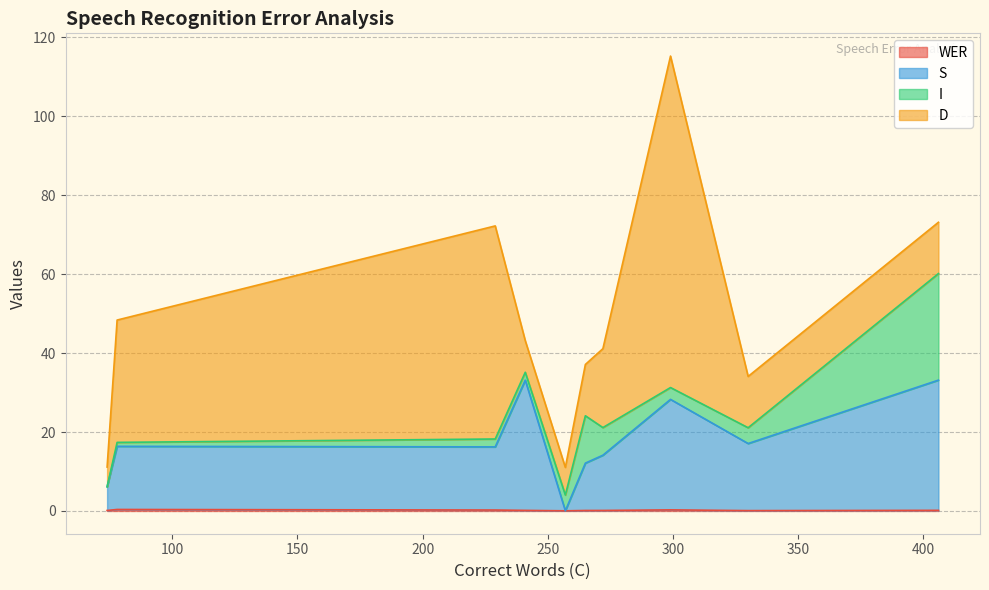

Count the number of categories in the chart.

10